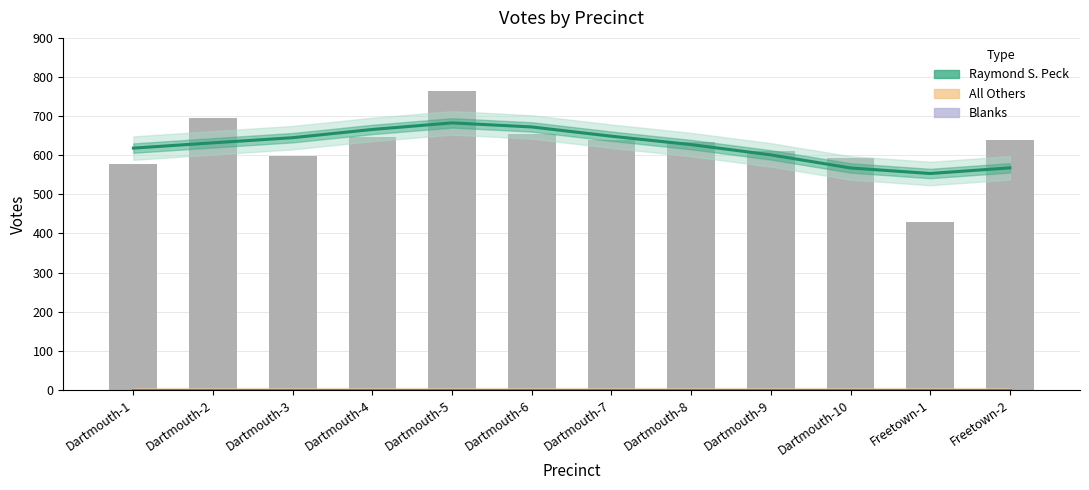

At which category is the sum across all series the highest?

Dartmouth-5